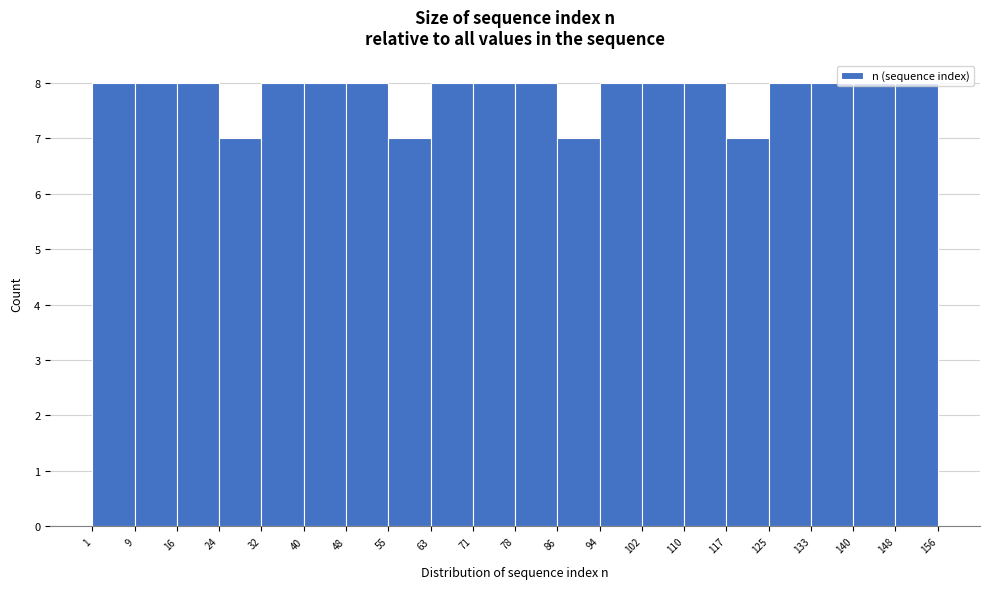

Reading left to right, transcribe this chart: for each bar, give the range it covers on the x-axis and its height. The values are not printed on the chart, so give them approximately, as read against the axis.

1 to 9: 8
9 to 16: 8
16 to 24: 8
24 to 32: 7
32 to 40: 8
40 to 48: 8
48 to 55: 8
55 to 63: 7
63 to 71: 8
71 to 78: 8
78 to 86: 8
86 to 94: 7
94 to 102: 8
102 to 110: 8
110 to 117: 8
117 to 125: 7
125 to 133: 8
133 to 140: 8
140 to 148: 8
148 to 156: 8